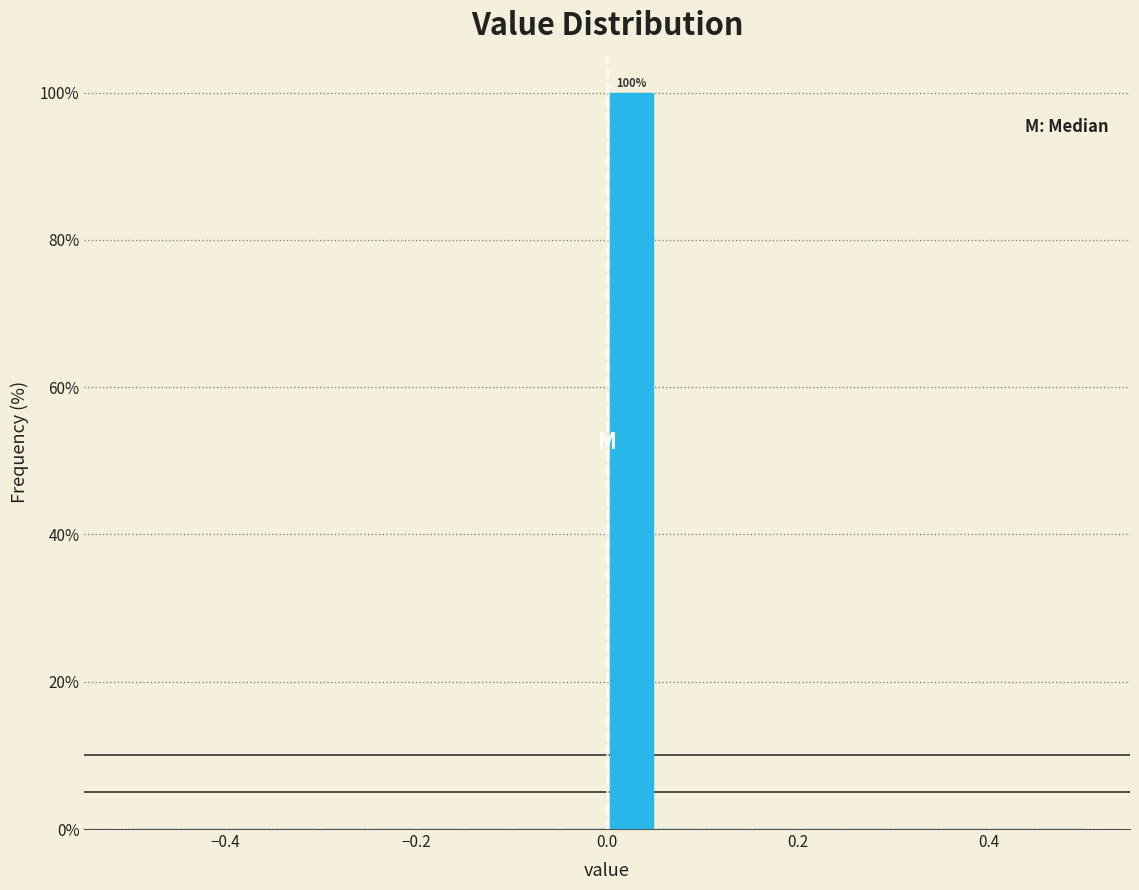

Around what value on the x-axis is the tallest bar? Give the approximate position of its centre, as read against the axis.

0.02